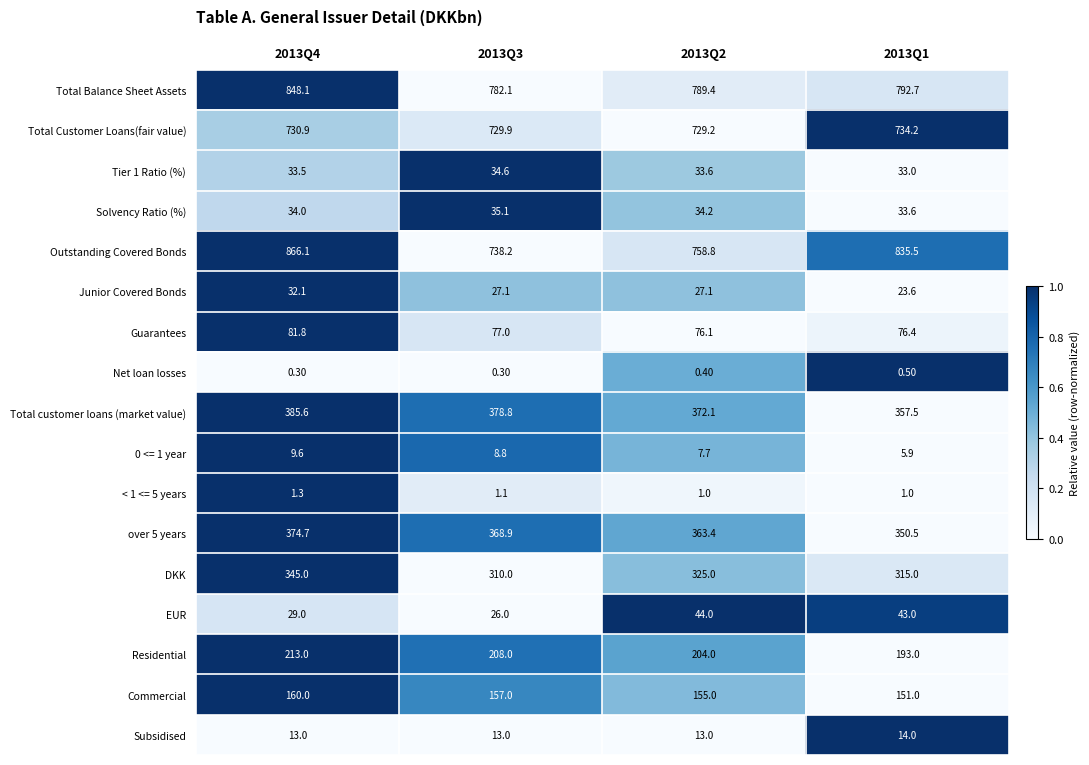

Rank the series at 2013Q4 from highest to lowest value.

Outstanding Covered Bonds, Total Balance Sheet Assets, Total Customer Loans(fair value), Total customer loans (market value), over 5 years, DKK, Residential, Commercial, Guarantees, Solvency Ratio (%), Tier 1 Ratio (%), Junior Covered Bonds, EUR, Subsidised, 0 <= 1 year, < 1 <= 5 years, Net loan losses